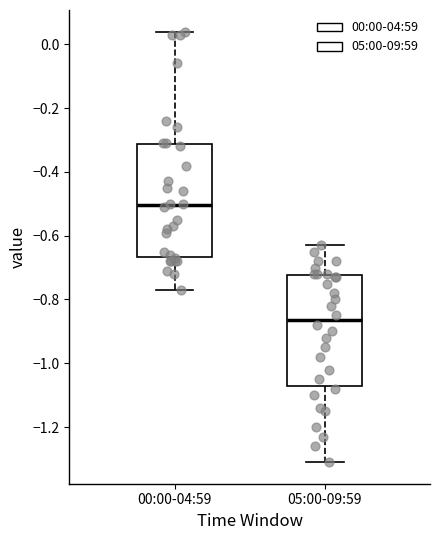

Which box's median line is the highest?

00:00-04:59